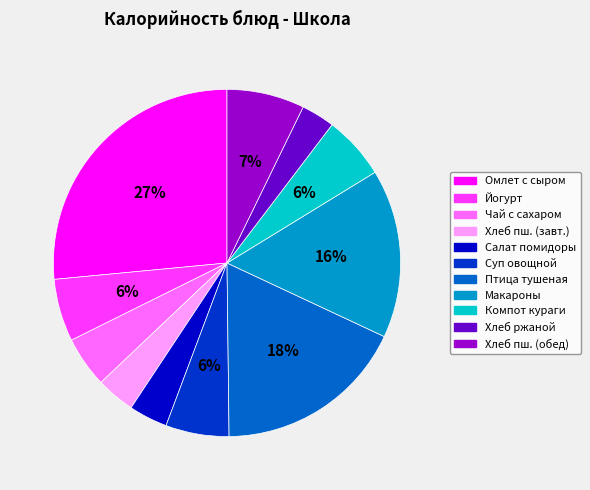

To the nearest percent, what is the average slice percentage?

9%